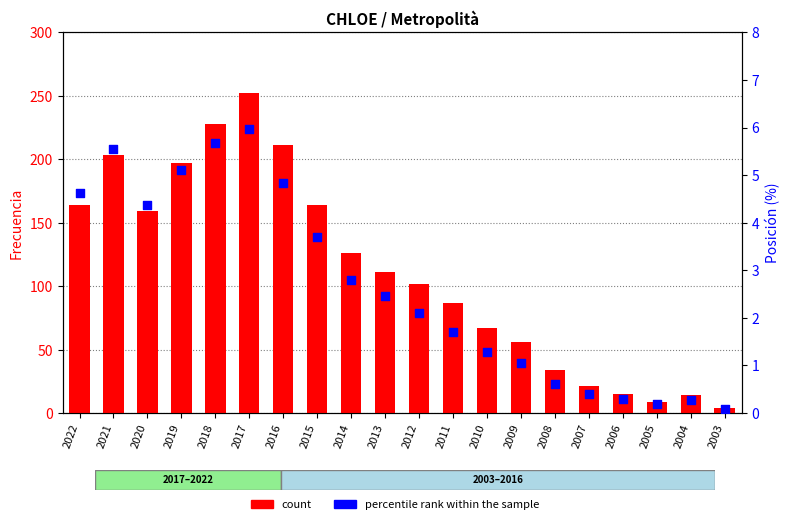

Is the value of count at 2022 greater than the value of percentile rank within the sample at 2004?

Yes